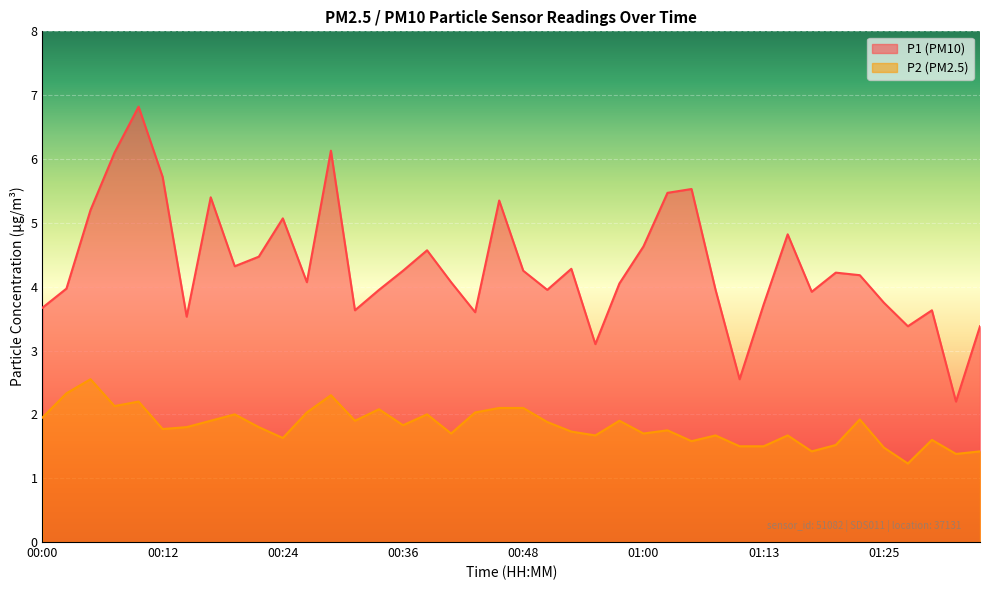

Between 01:20 and 01:15, which is larger?

01:15